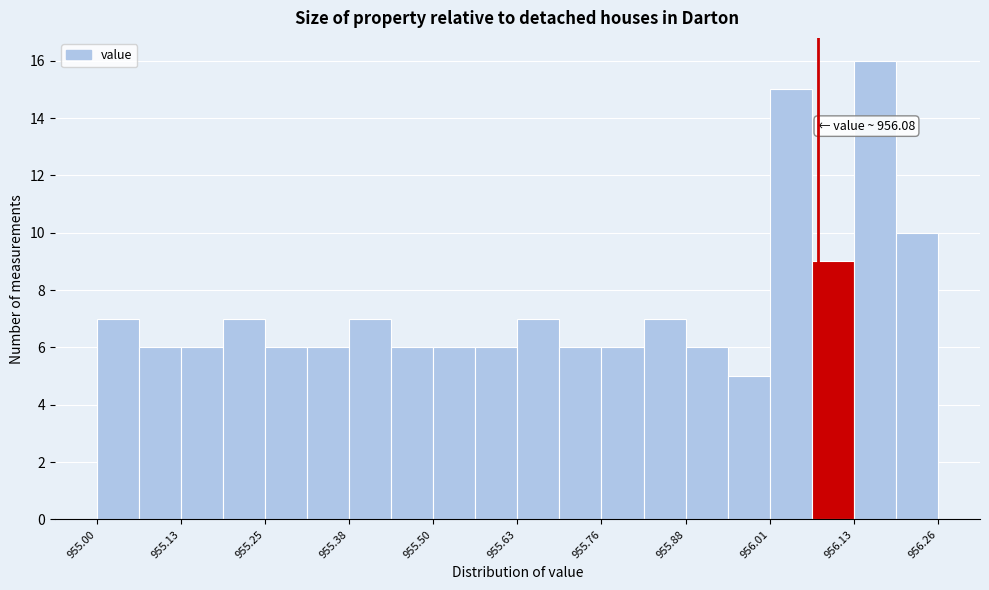

Around what value on the x-axis is the tallest bar? Give the approximate position of its centre, as read against the axis.

956.16